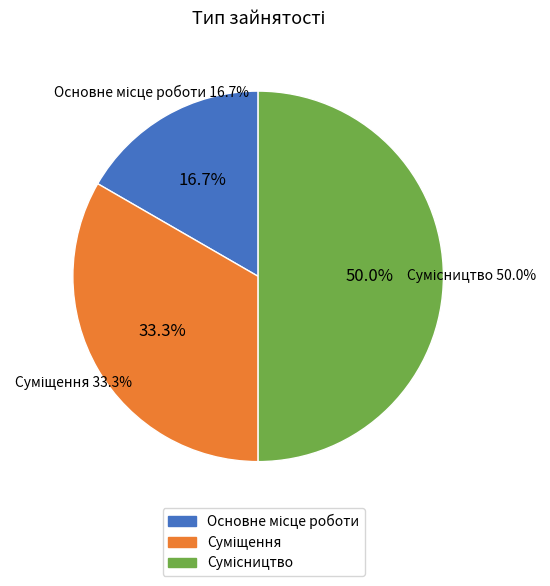

What percentage is the Сумісництво slice, to the nearest percent?

50%